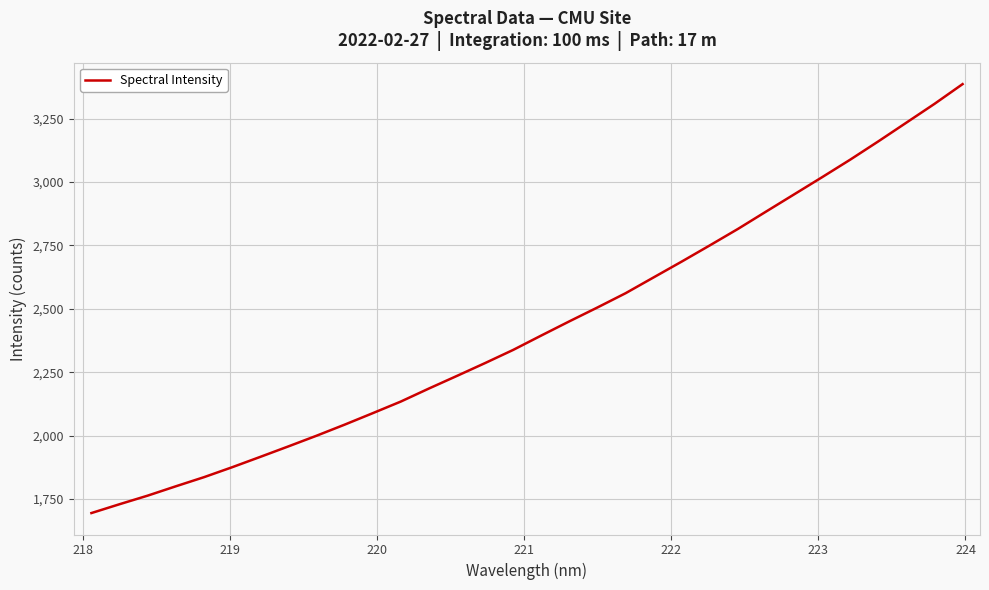

What is the difference between the maximum and minimum values?

1690.9